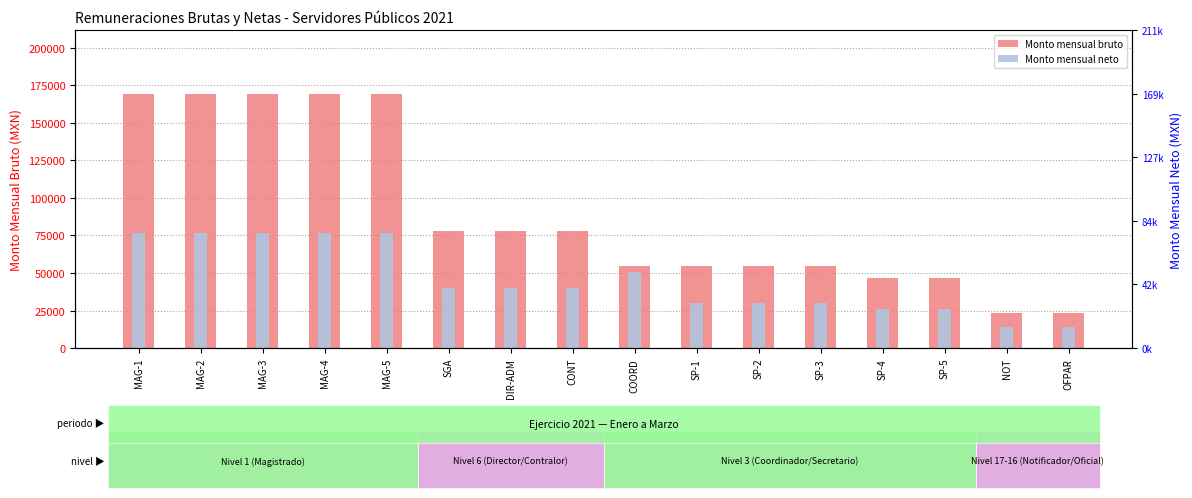

How many data points in Monto mensual neto are above 40000?

6